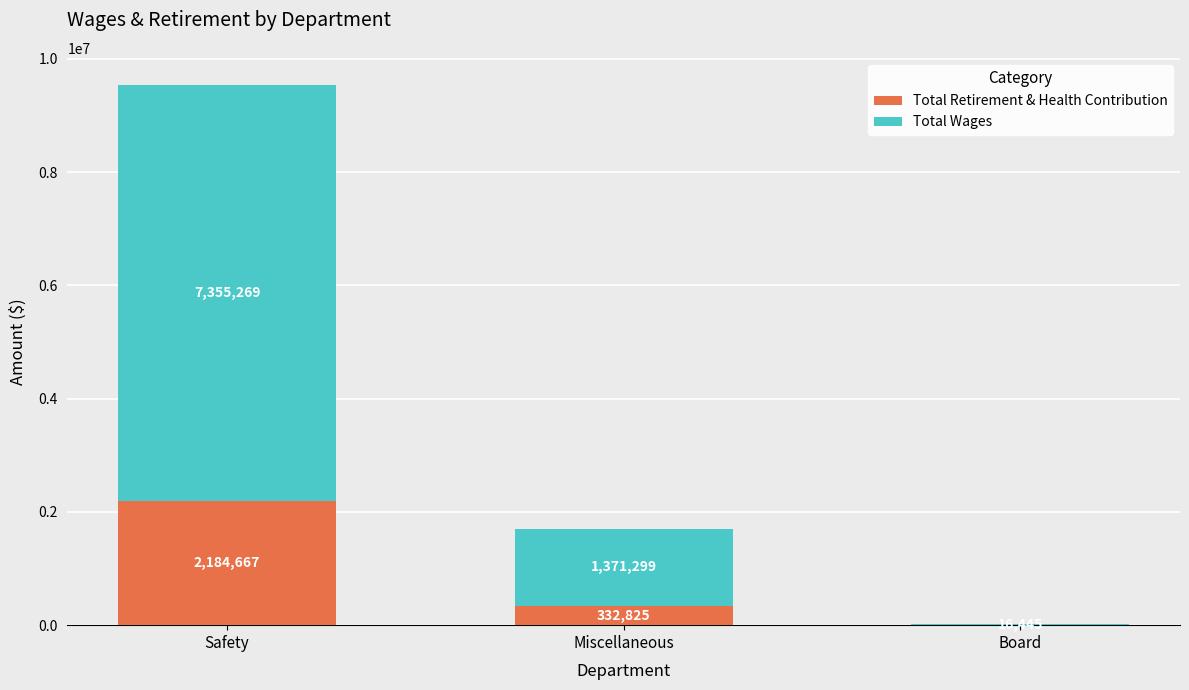

Where does the Total Retirement & Health Contribution series first go above 332825?

Safety